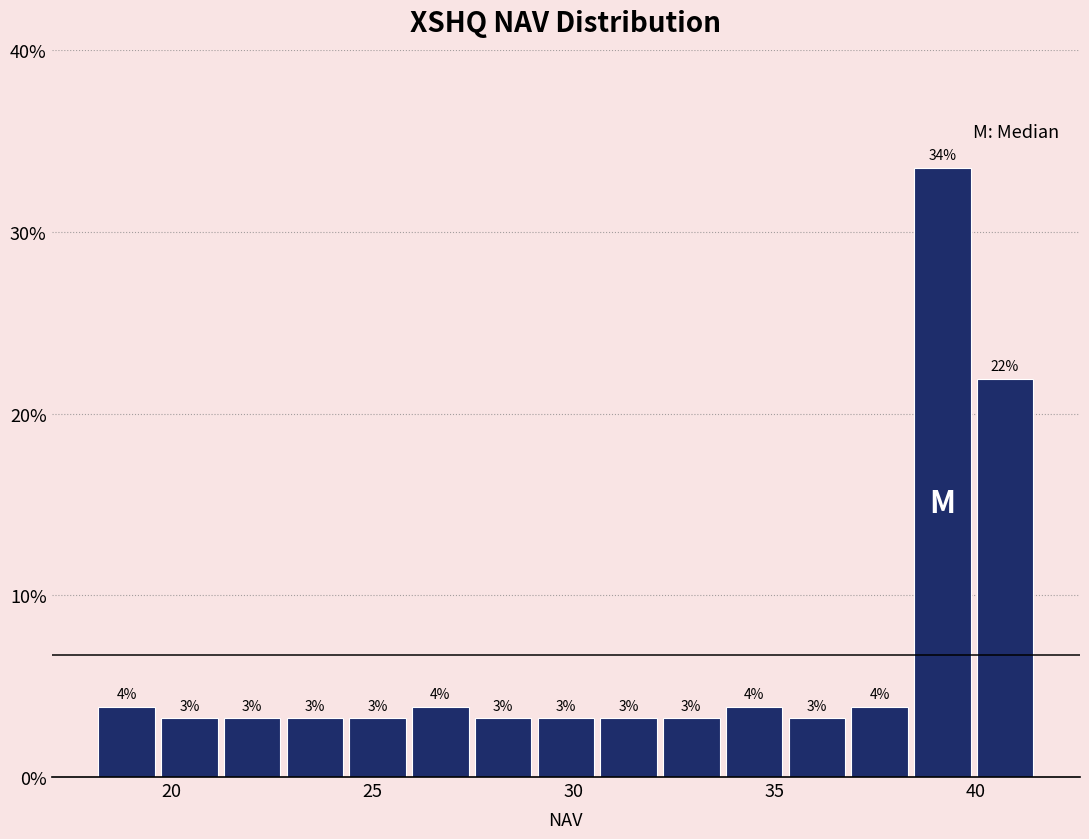

Read against the x-axis, roughly where is the centre of the tallest bar?

39.0